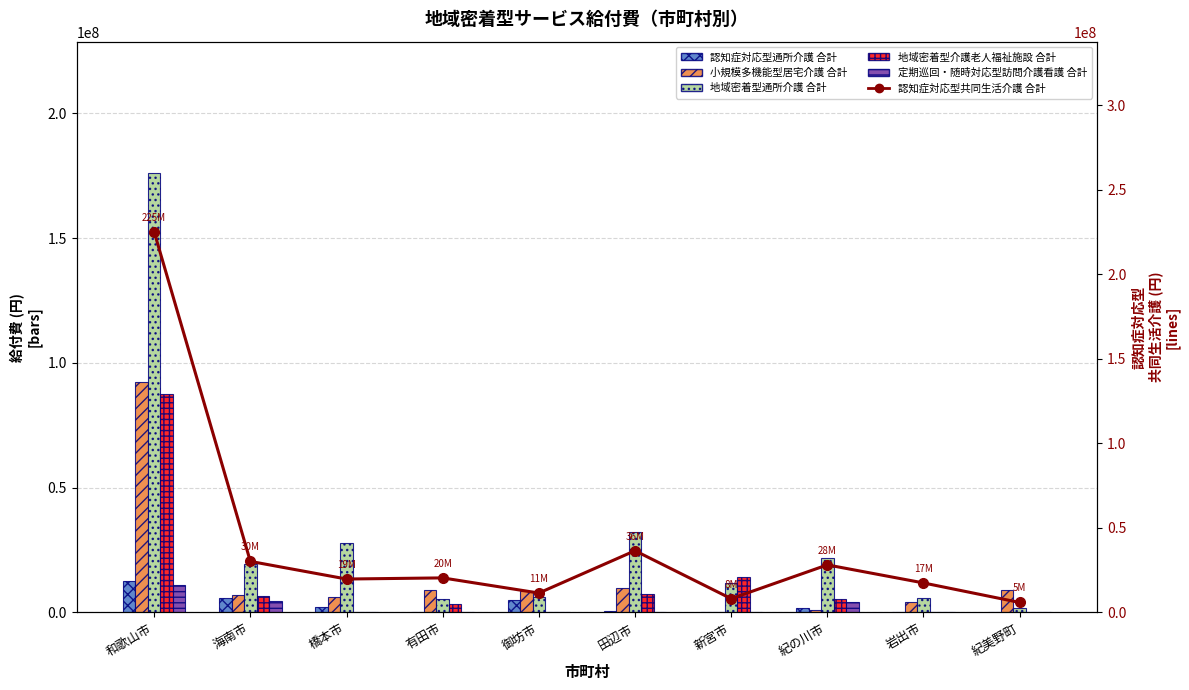

What is the difference between the maximum and second lowest values in the 定期巡回・随時対応型訪問介護看護 合計 series?

10983532